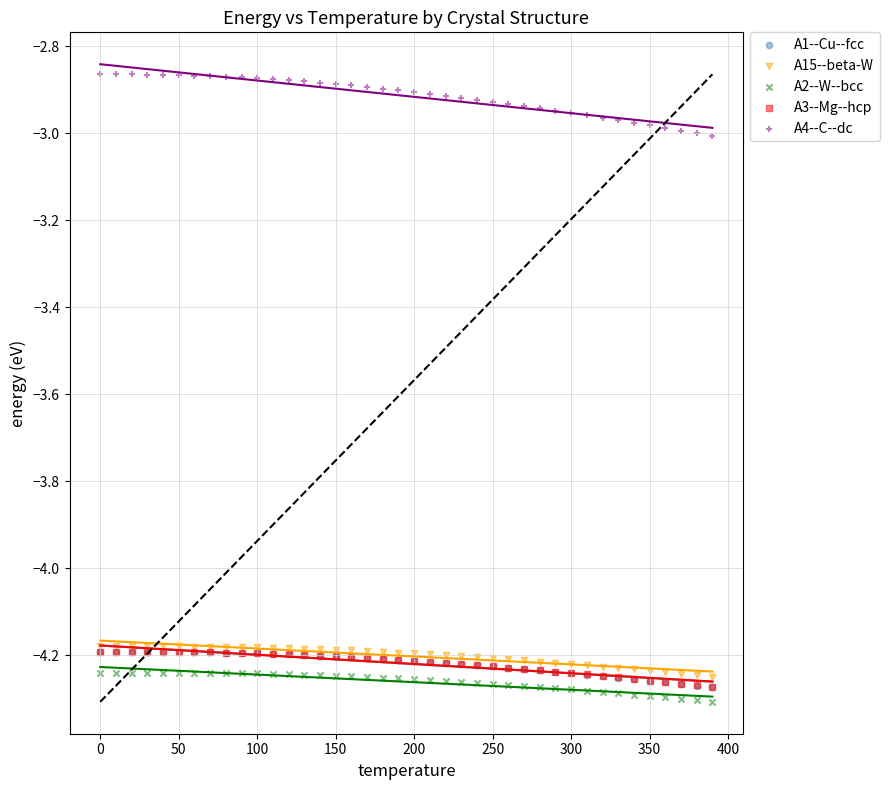

Which series contains the highest Y value?

A4--C--dc